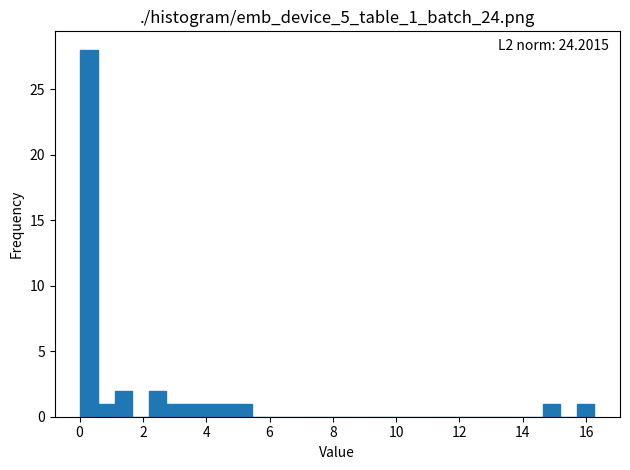

Read against the x-axis, roughly where is the centre of the tallest bar?

0.4